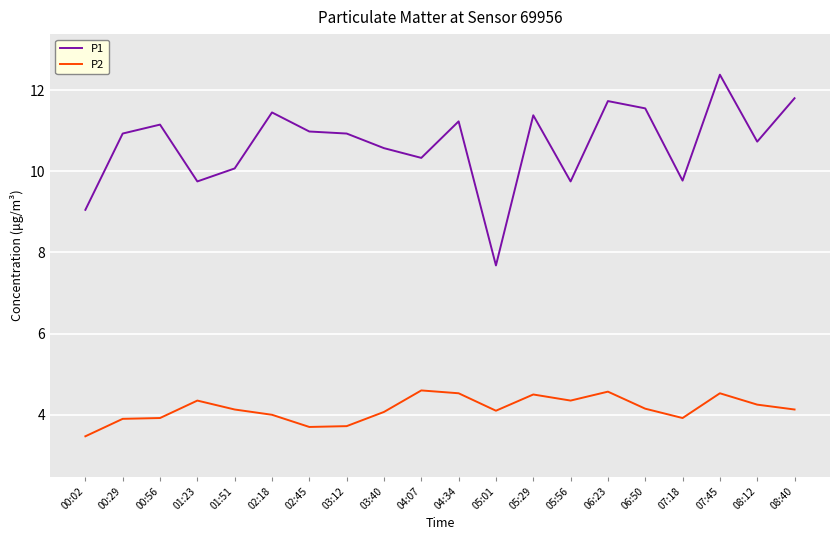

What is the total value across all series at 00:56?

15.1